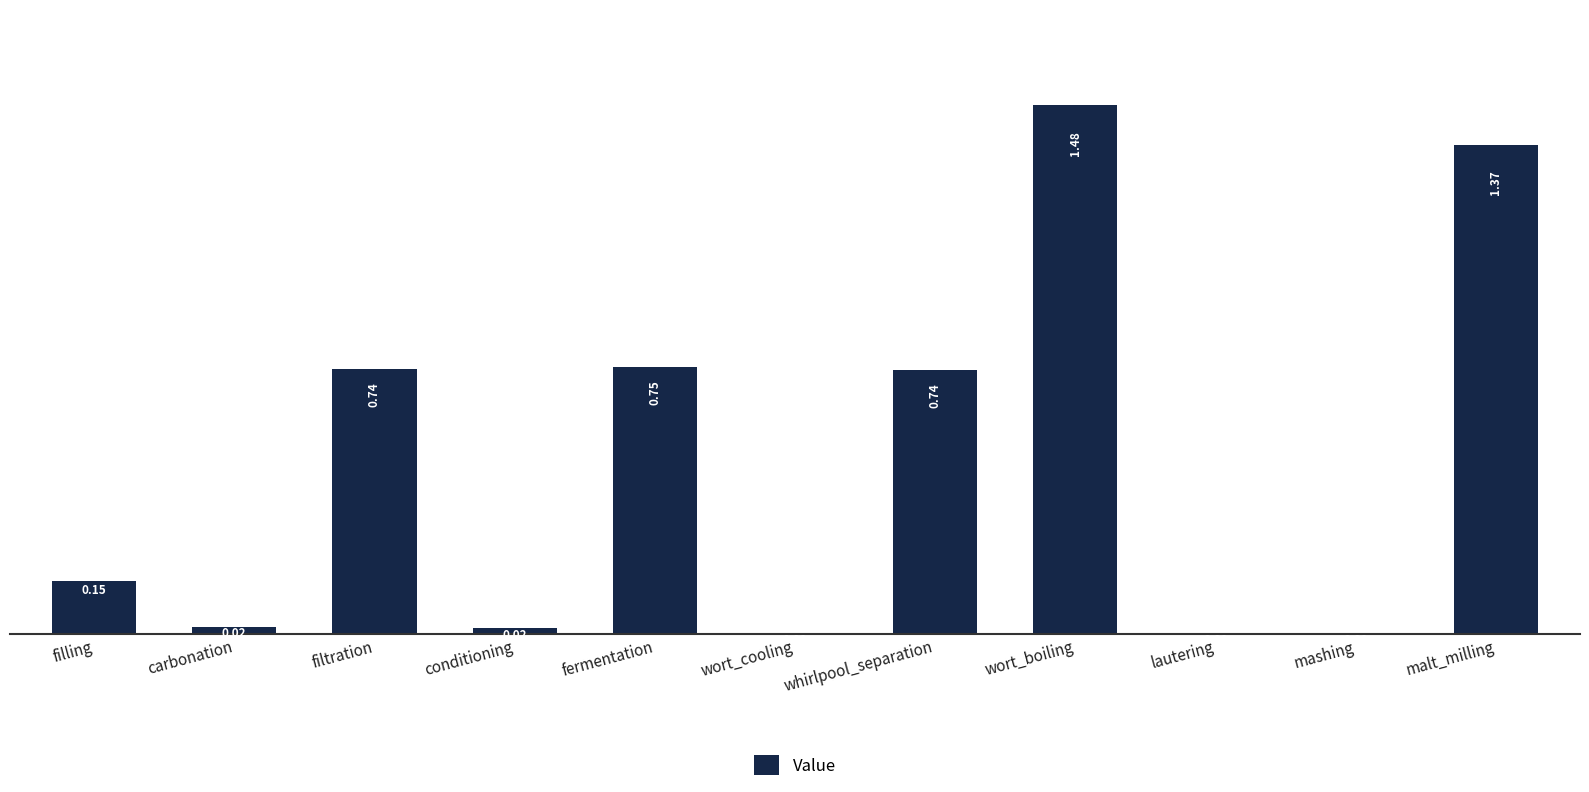

Which category has the highest value across all series?

wort_boiling